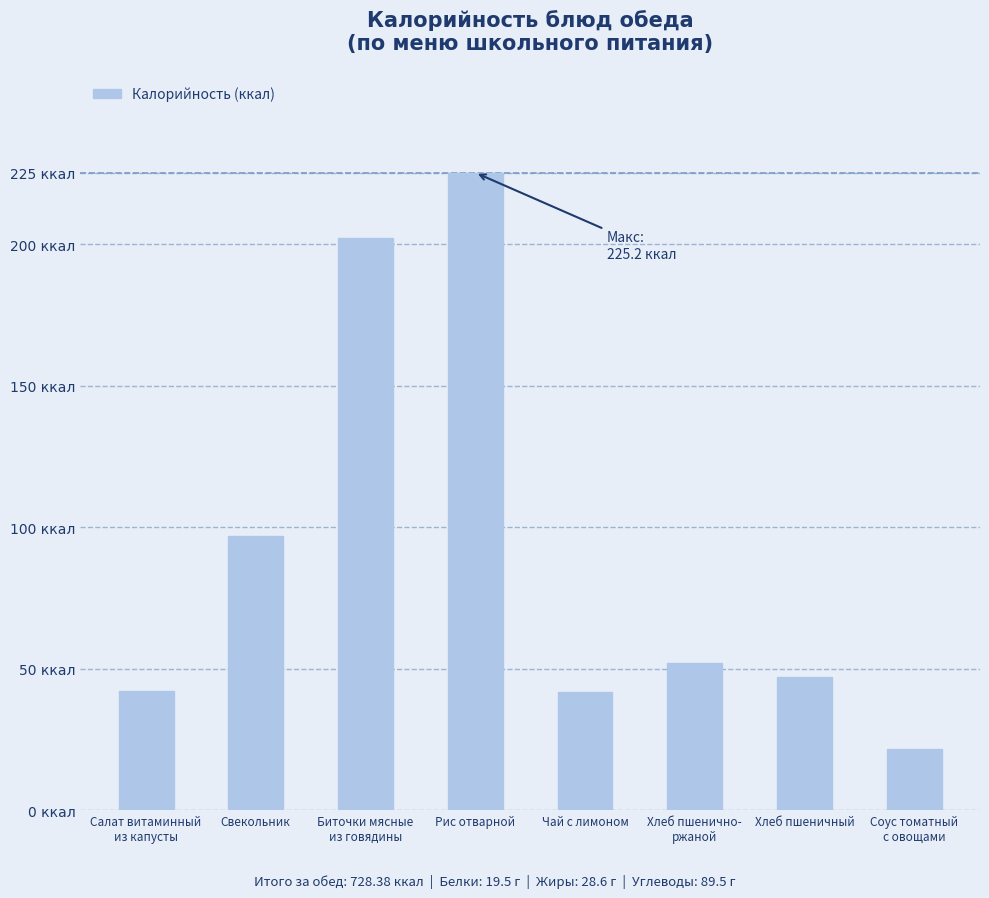

Are the bars horizontal?

No